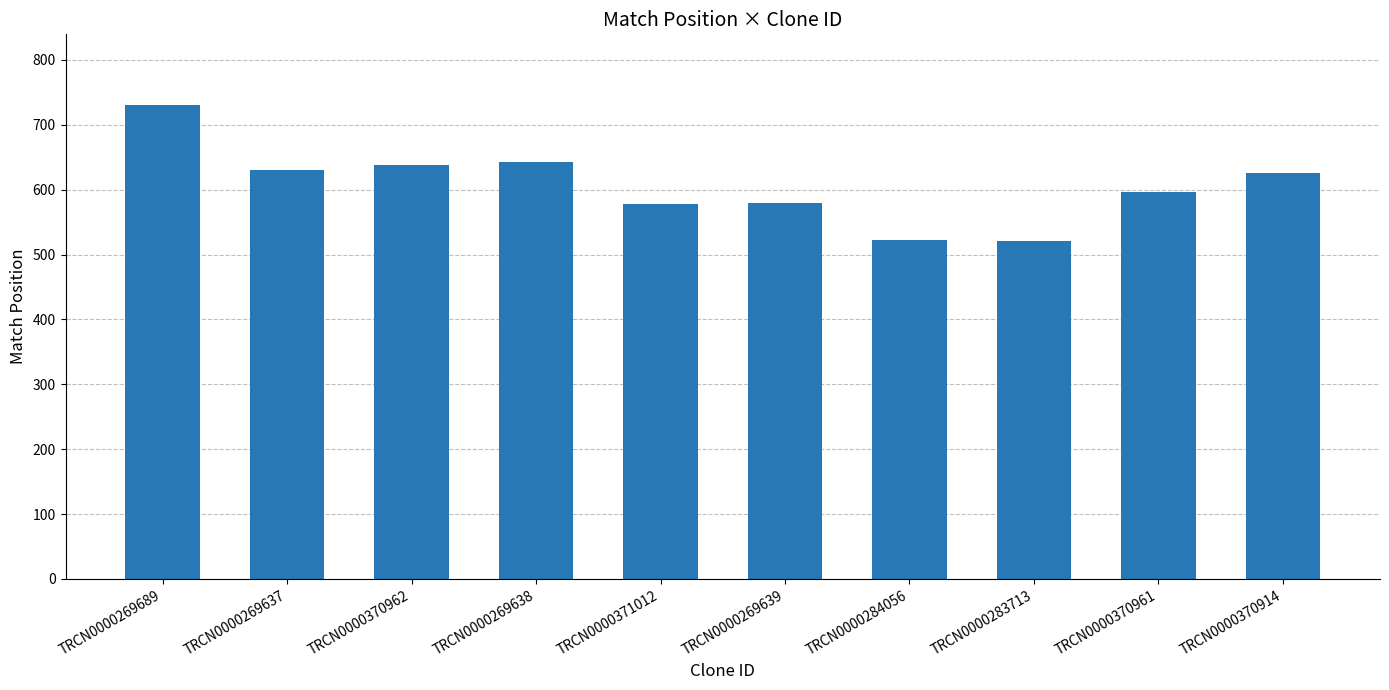

Are the bars horizontal?

No